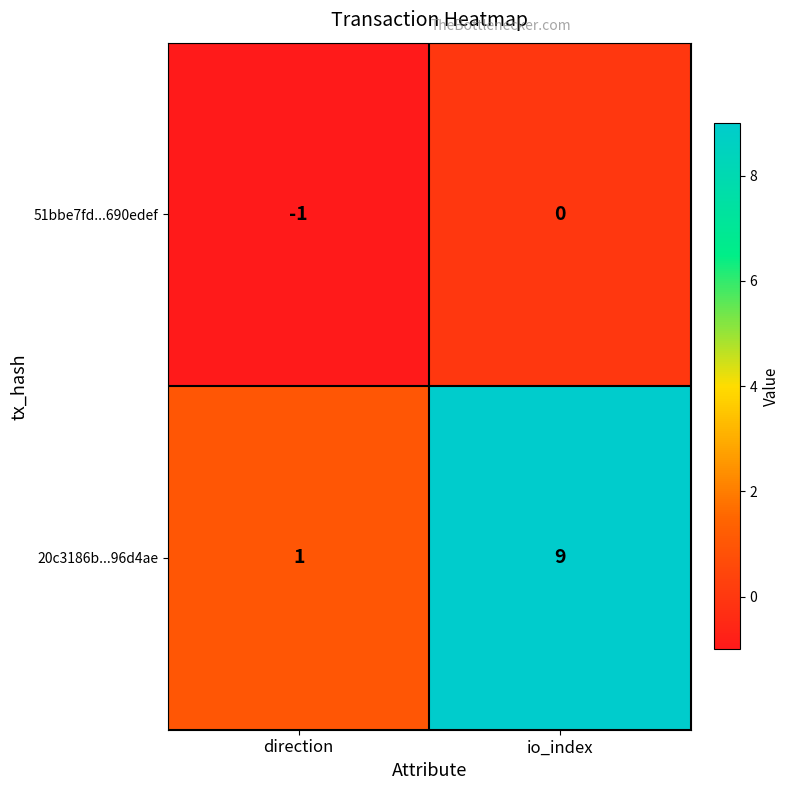

True or false: 51bbe7fd...690edef has a value of 0 at io_index.

True